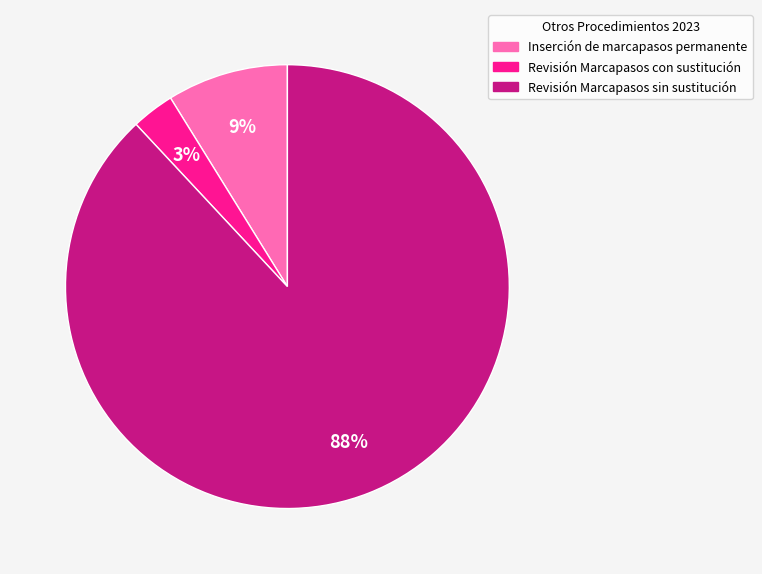

True or false: Revisión Marcapasos sin sustitución accounts for 88% of the total.

True